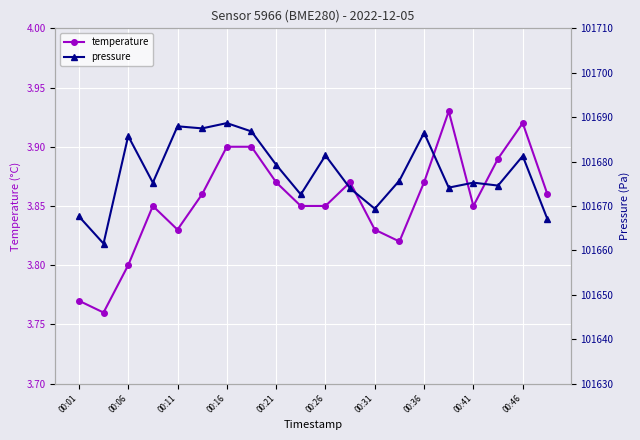

How many temperature values are between 3 and 4?

20